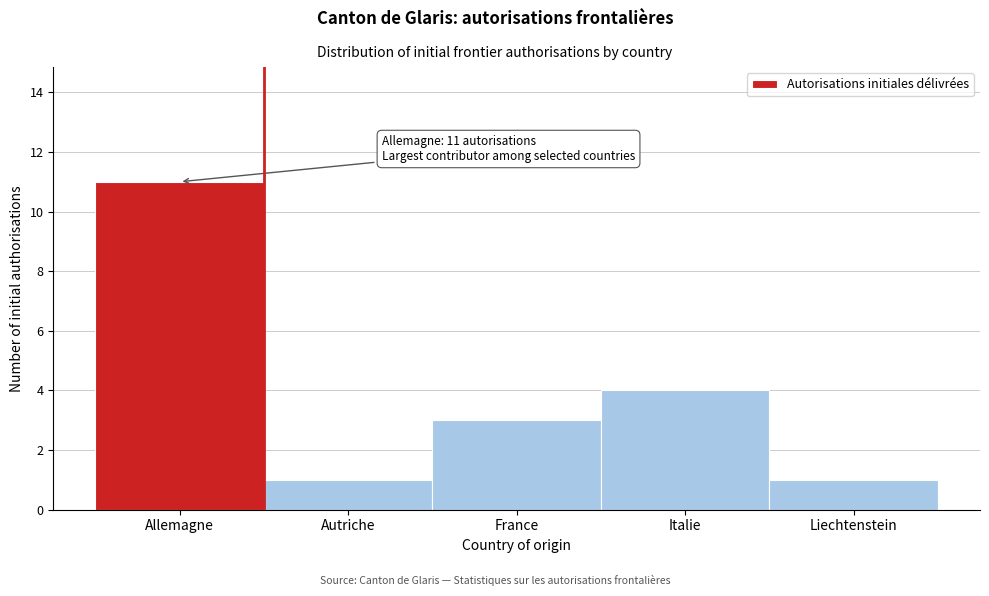

Reading right to left, what are all the values shown in this chart?

Liechtenstein=1	Italie=4	France=3	Autriche=1	Allemagne=11